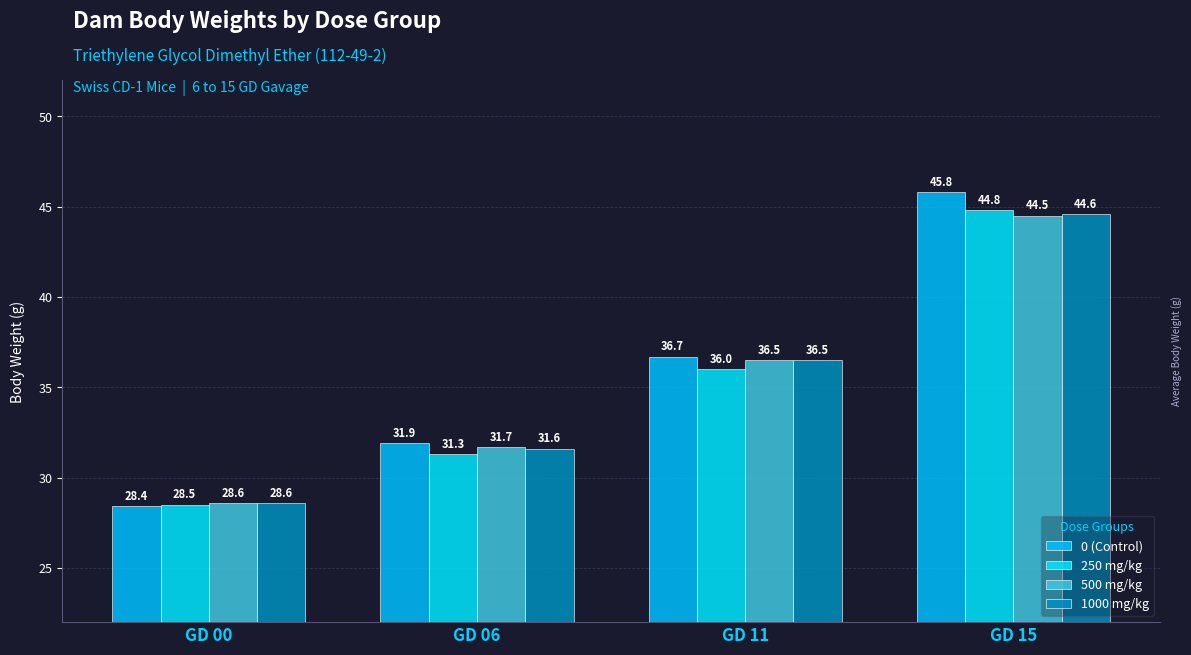

Is it true that 500 mg/kg equals 18.5 at GD 00?

False